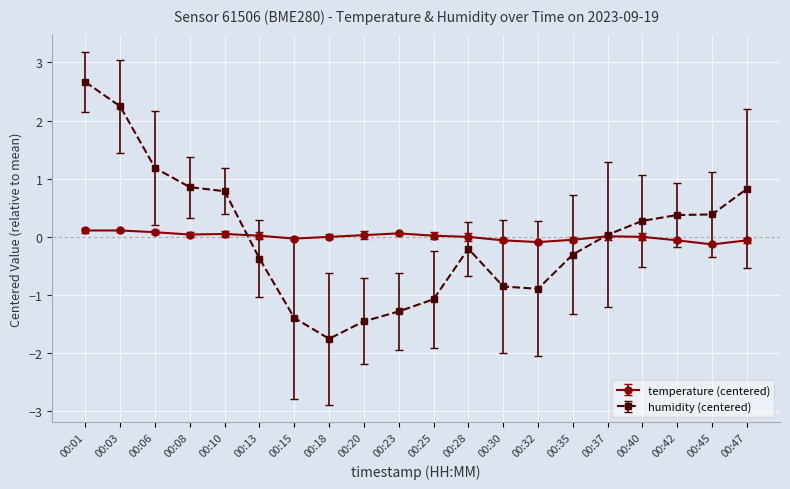

What is the spread (max minus min) of values at 00:15?

1.4